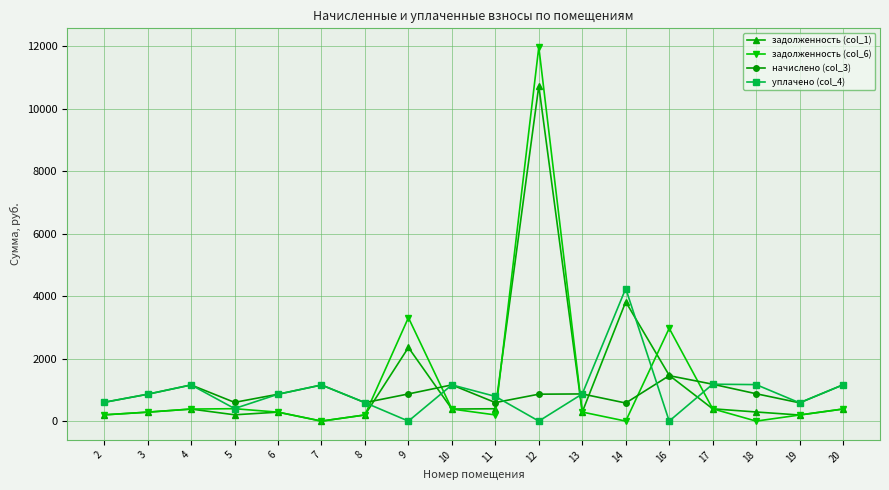

List the series in order of their peak value, highest first.

задолженность (col_6), задолженность (col_1), уплачено (col_4), начислено (col_3)